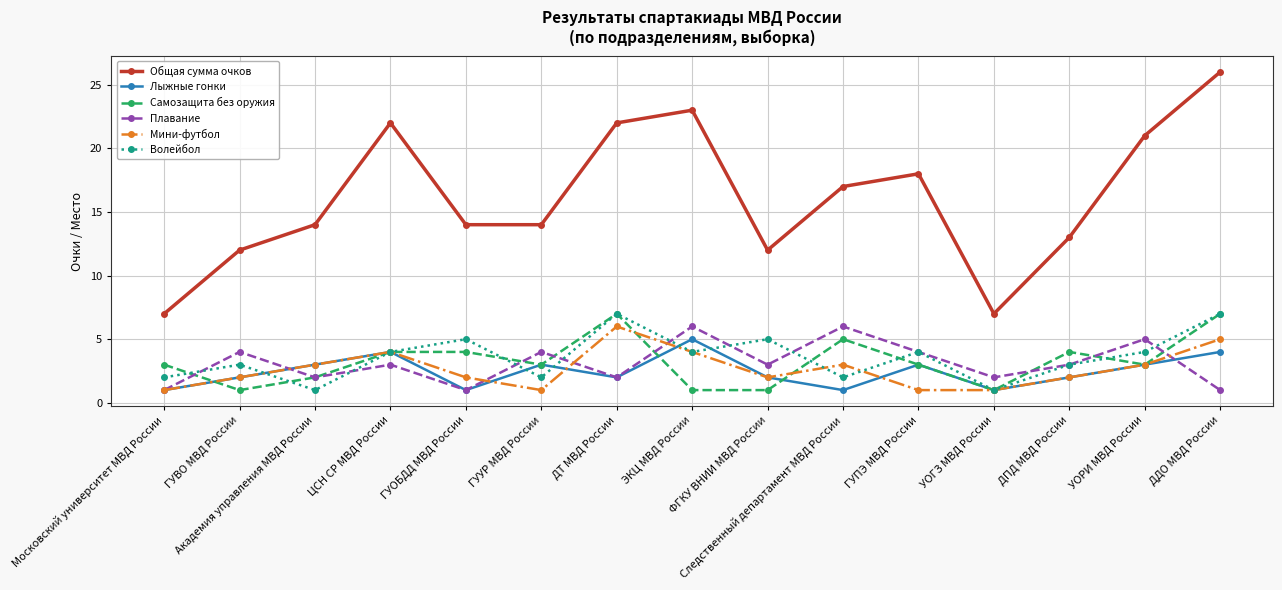

How many Лыжные гонки values are between 1 and 3?

12